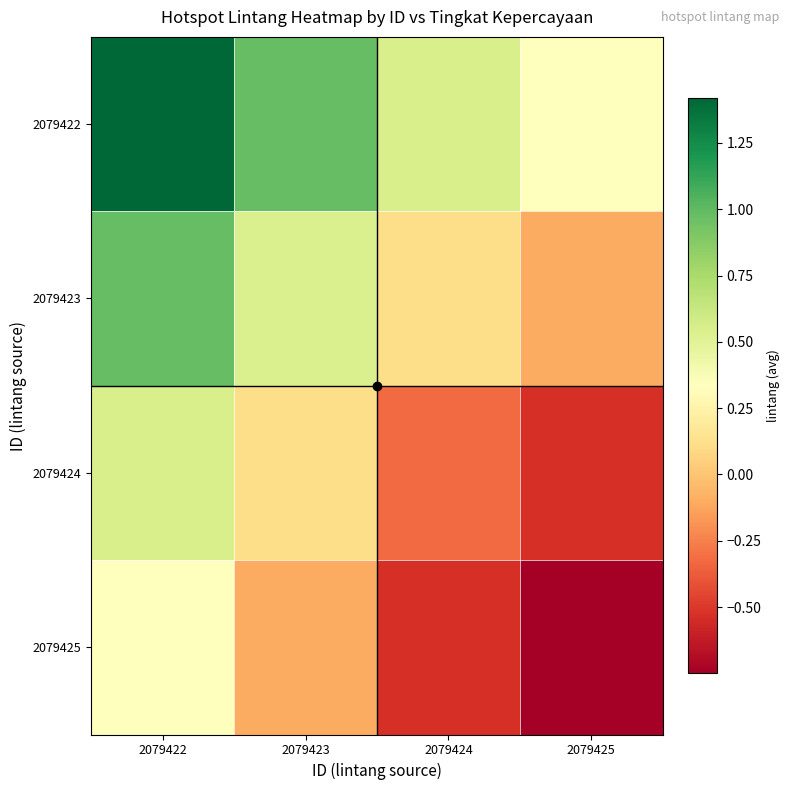

Reading left to right, list all the values displayed in this chart.

2079422: 2079422=1.4	2079423=1.0	2079424=0.5	2079425=0.3
2079423: 2079422=1.0	2079423=0.5	2079424=0.1	2079425=-0.1
2079424: 2079422=0.5	2079423=0.1	2079424=-0.3	2079425=-0.5
2079425: 2079422=0.3	2079423=-0.1	2079424=-0.5	2079425=-0.7